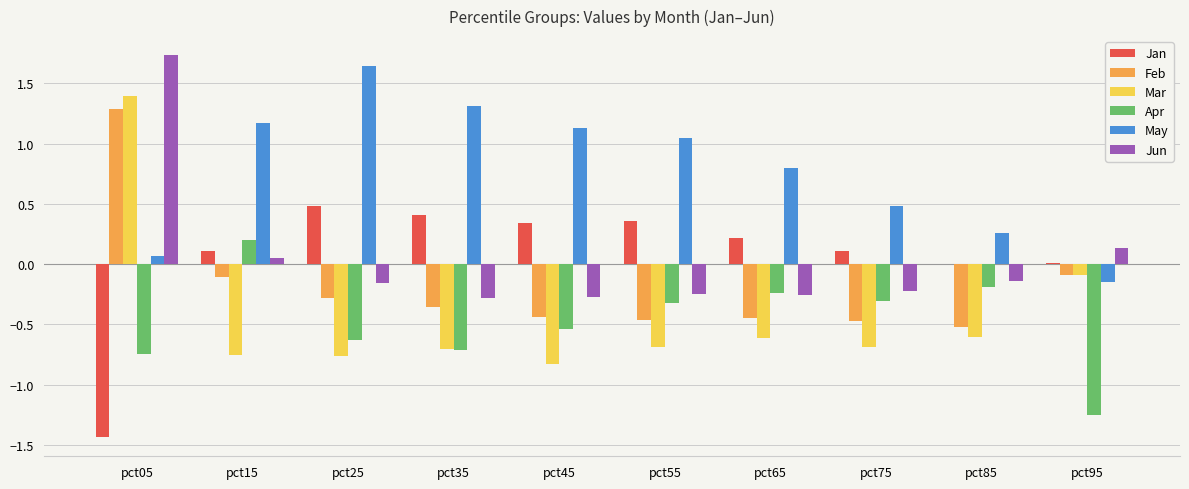

At which label is Mar closest to 0?

pct95